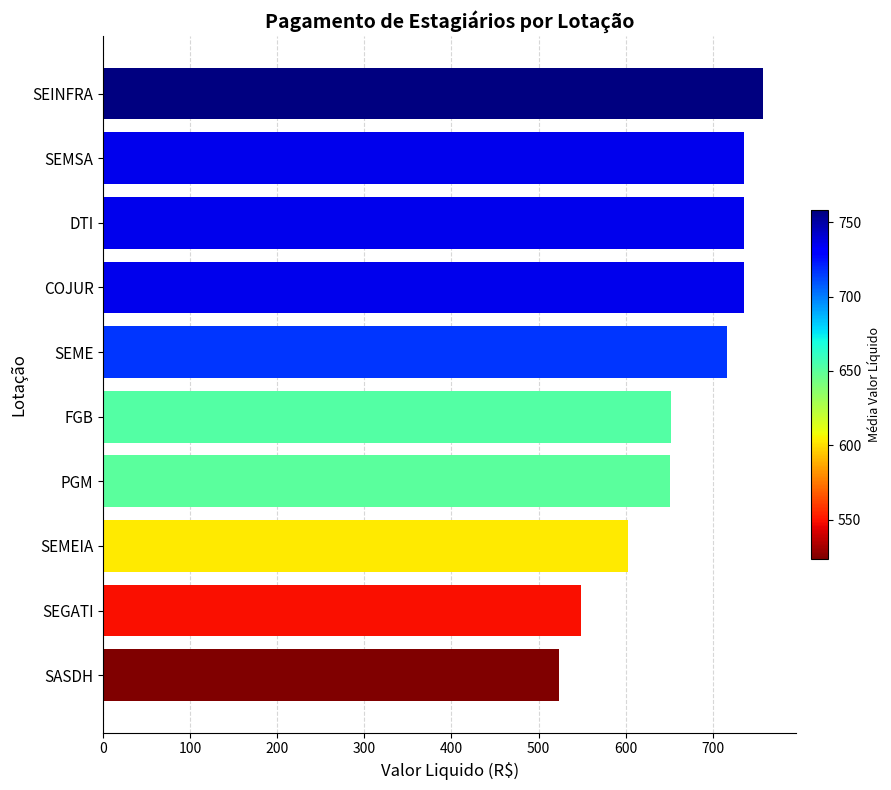

What is the value of the 2nd bar from the top?

735.6